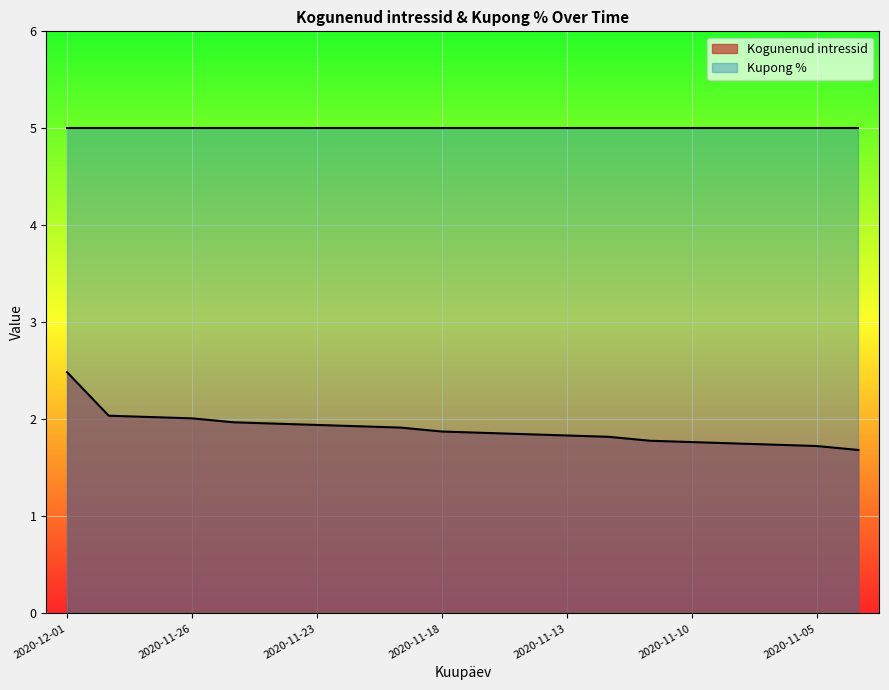

What is the difference between the maximum and minimum values?

0.8